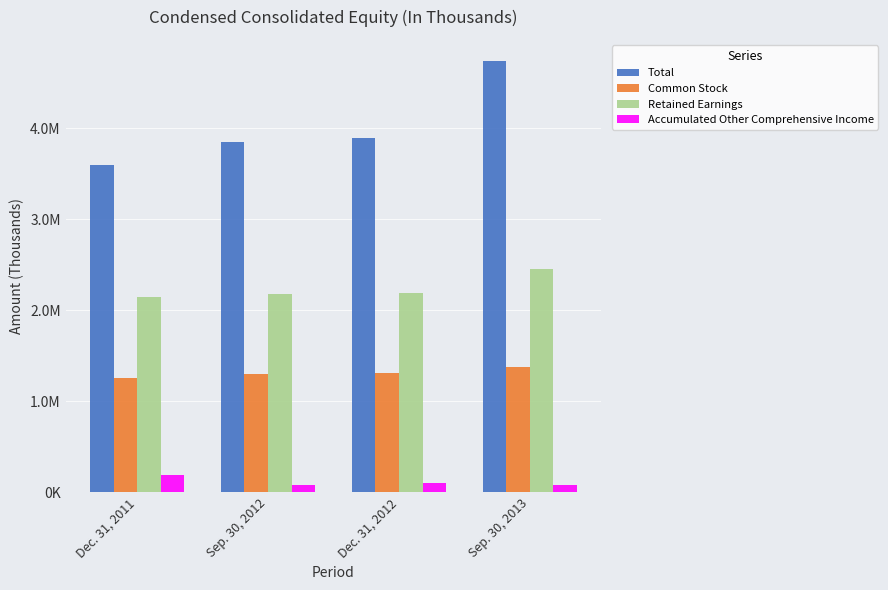

Is it true that Retained Earnings equals 2180424 at Sep. 30, 2012?

True